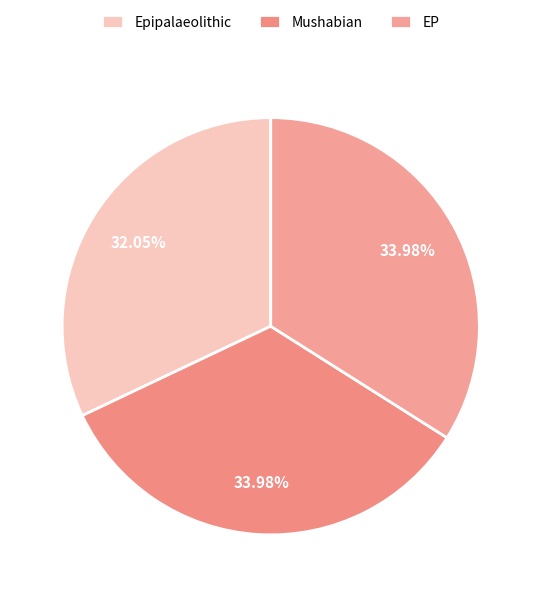

Which slice is the smallest?

Epipalaeolithic